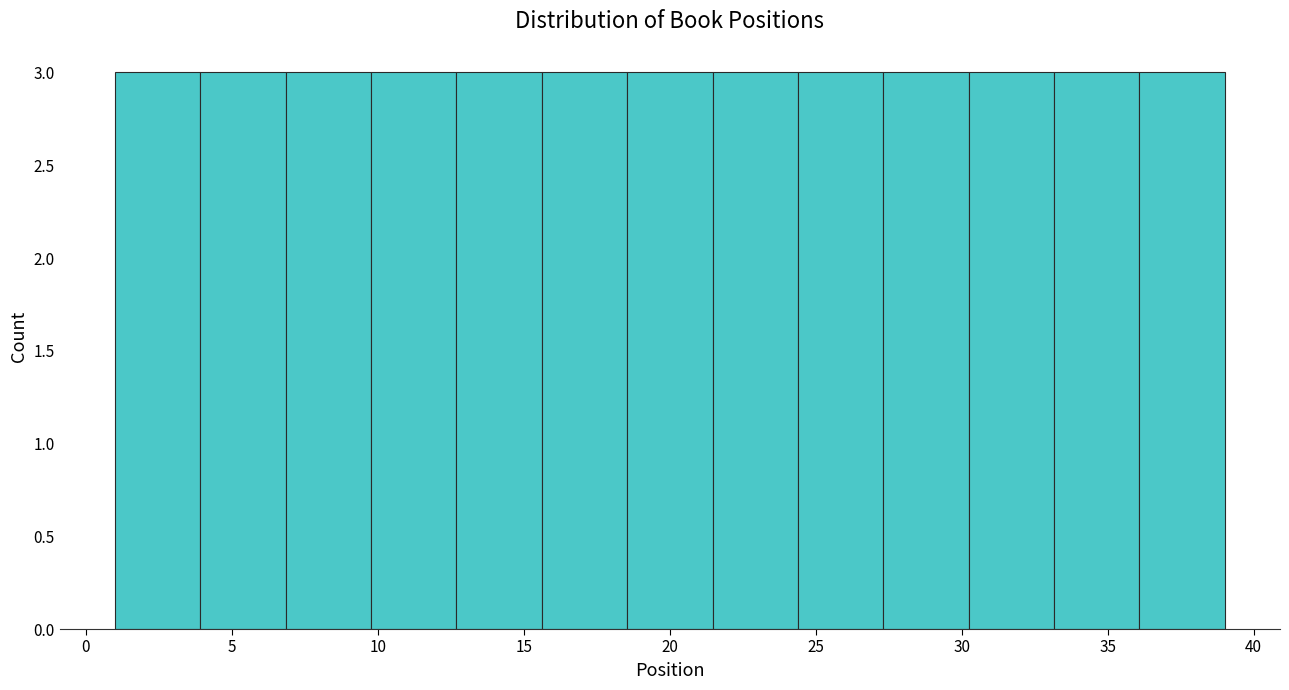

What is the height of the bar covering 10.0 to 12.5 on the x-axis? Neither the bar edges nor the heights are printed on the chart, so give them approximately, as read against the axes.

3